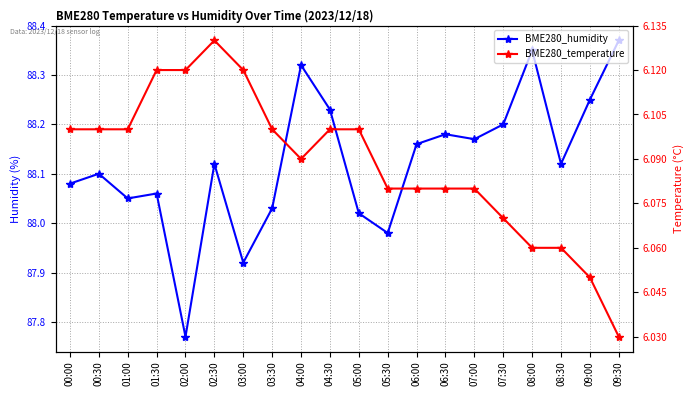

Reading left to right, transcribe all the data shown in this chart.

BME280_humidity: 00:00=88.1	00:30=88.1	01:00=88.0	01:30=88.1	02:00=87.8	02:30=88.1	03:00=87.9	03:30=88.0	04:00=88.3	04:30=88.2	05:00=88.0	05:30=88.0	06:00=88.2	06:30=88.2	07:00=88.2	07:30=88.2	08:00=88.3	08:30=88.1	09:00=88.2	09:30=88.4
BME280_temperature: 00:00=6.1	00:30=6.1	01:00=6.1	01:30=6.1	02:00=6.1	02:30=6.1	03:00=6.1	03:30=6.1	04:00=6.1	04:30=6.1	05:00=6.1	05:30=6.1	06:00=6.1	06:30=6.1	07:00=6.1	07:30=6.1	08:00=6.1	08:30=6.1	09:00=6.0	09:30=6.0